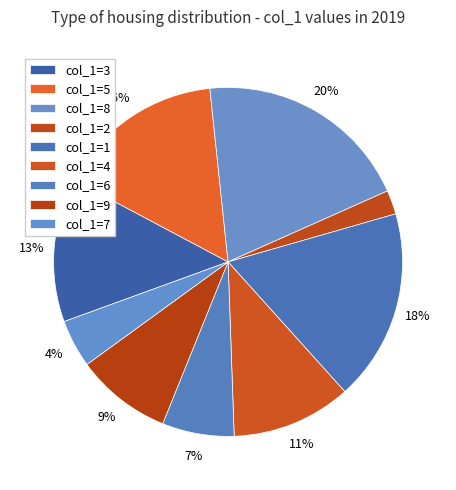

Does any single category account for the majority?

No